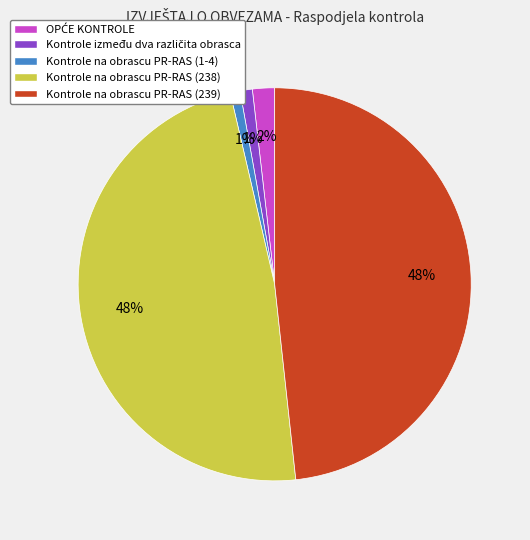

The Kontrole na obrascu PR-RAS (1-4) slice represents 9% of the pie. True or false?

False